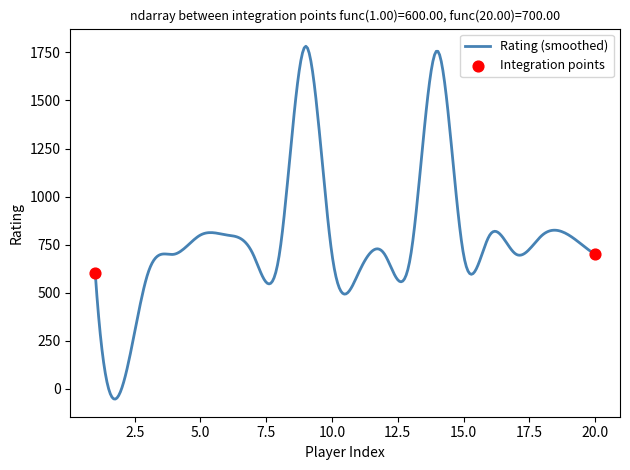

What is the difference between the maximum and minimum values?

1835.5